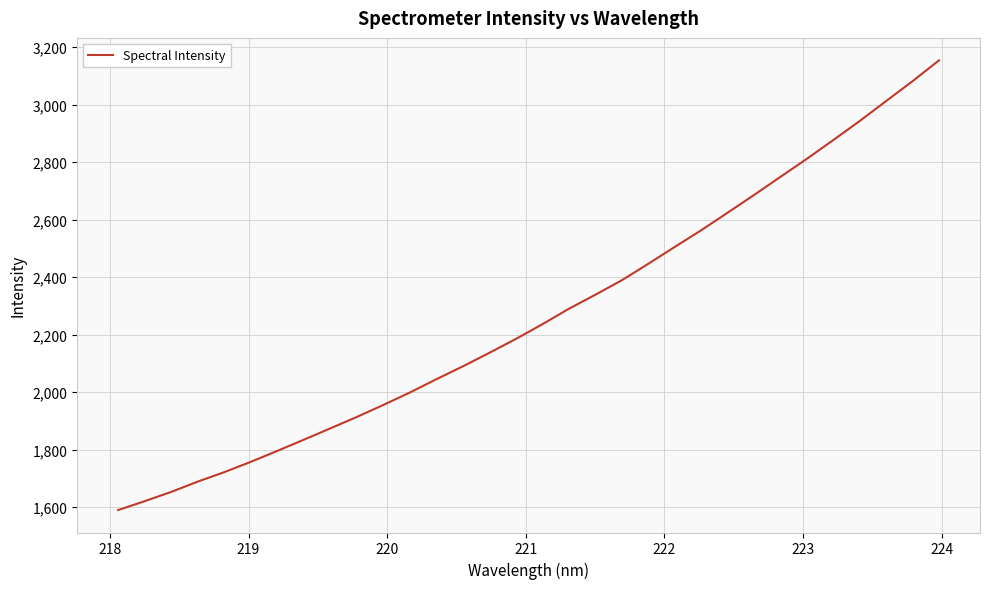

What is the difference between the maximum and minimum values?

1564.0